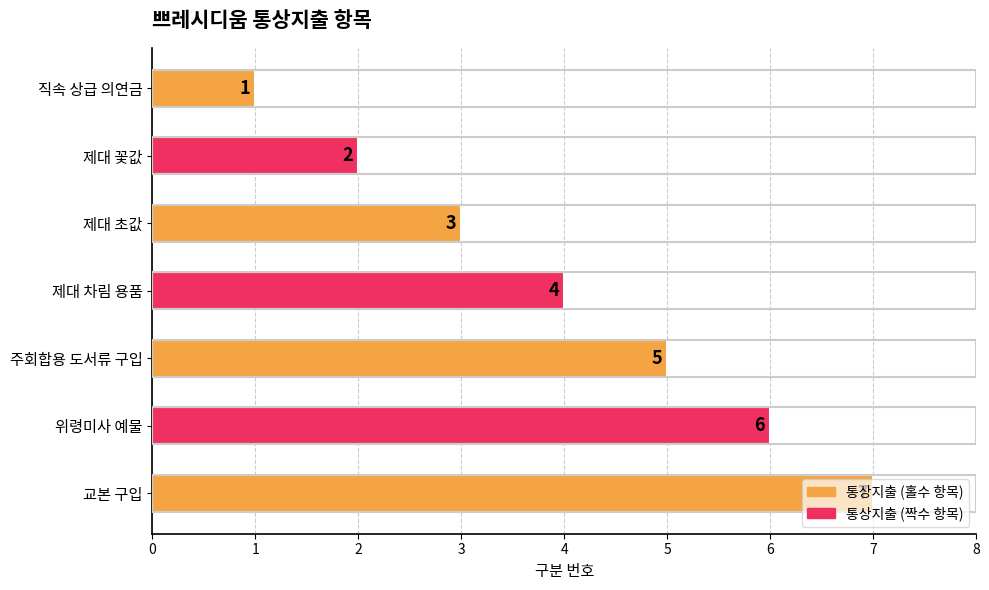

How many values are between 2 and 6?

5